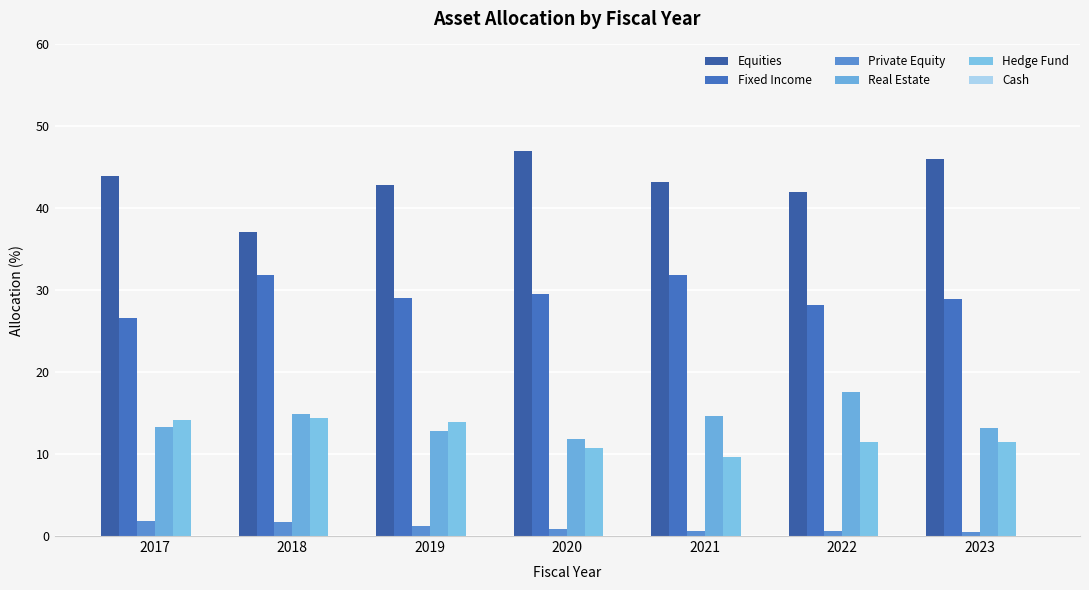

What is the difference between the second highest and second lowest values in the Real Estate series?

2.1